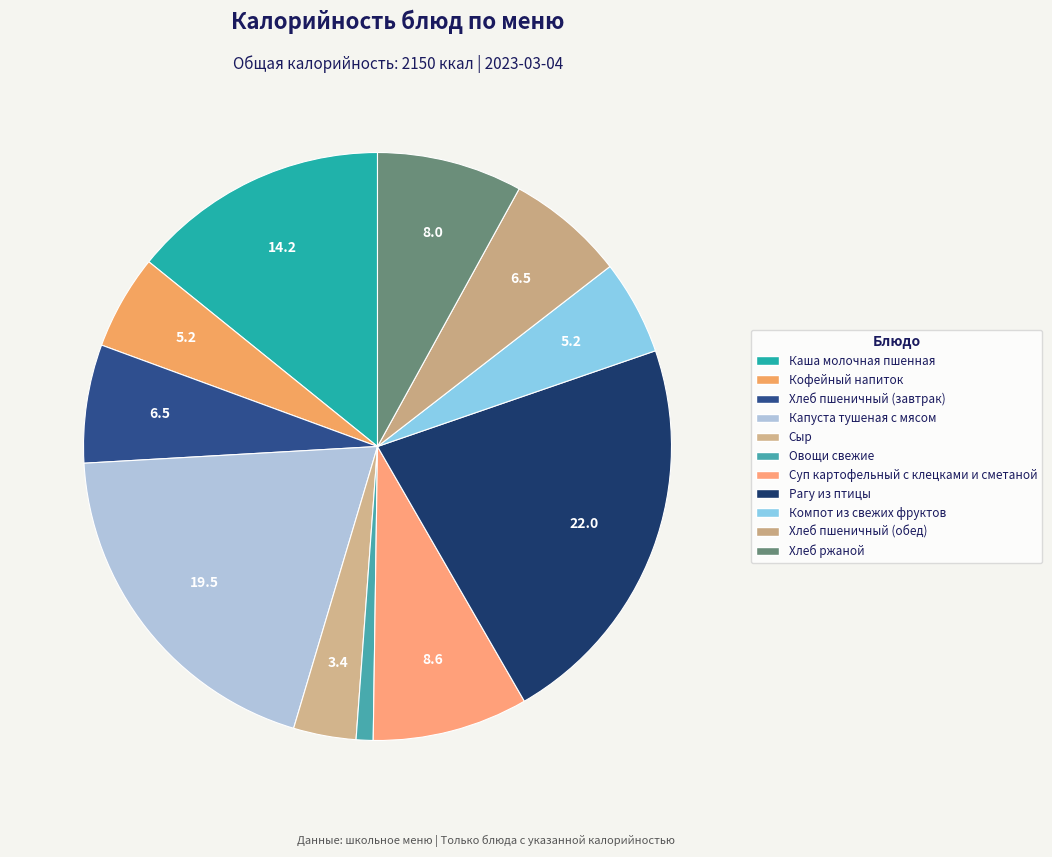

How many slices are in this pie chart?

11